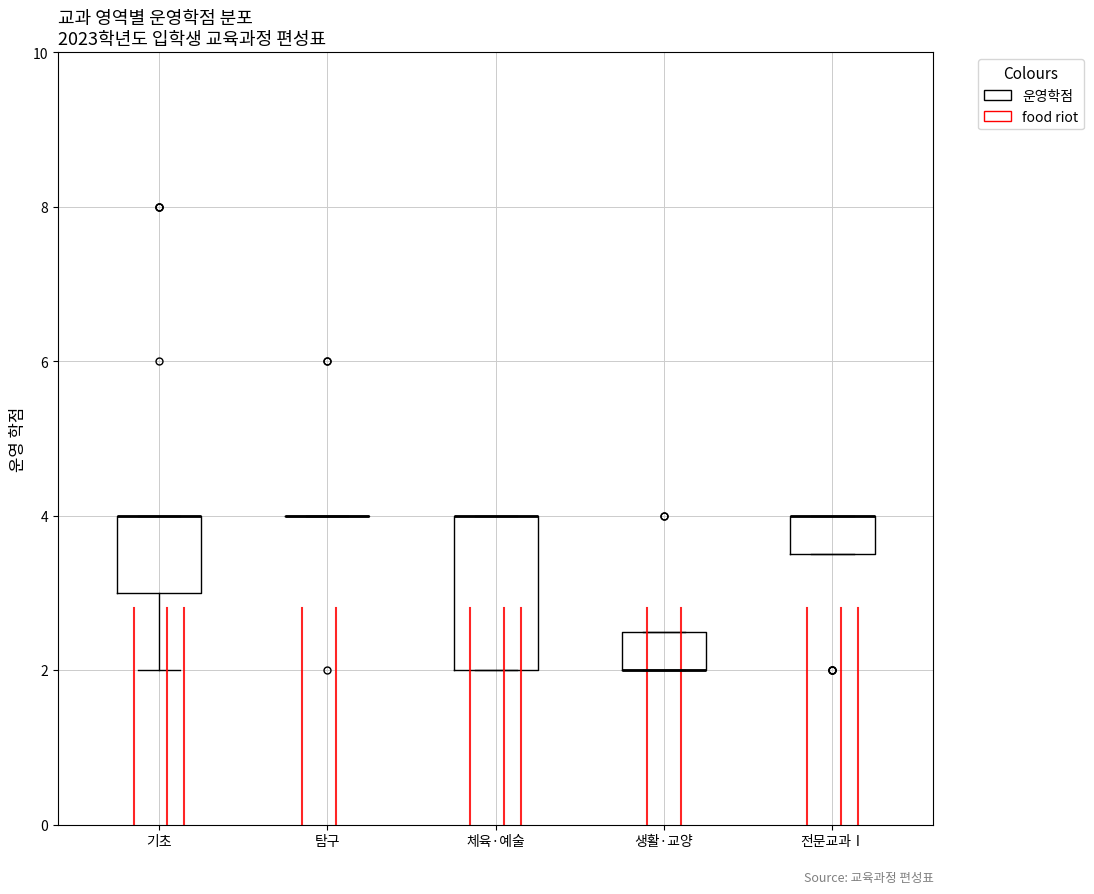

Where is the upper edge of the box for 체육·예술 on the y-axis? The values are not printed on the chart, so give them approximately, as read against the axis.

4.0